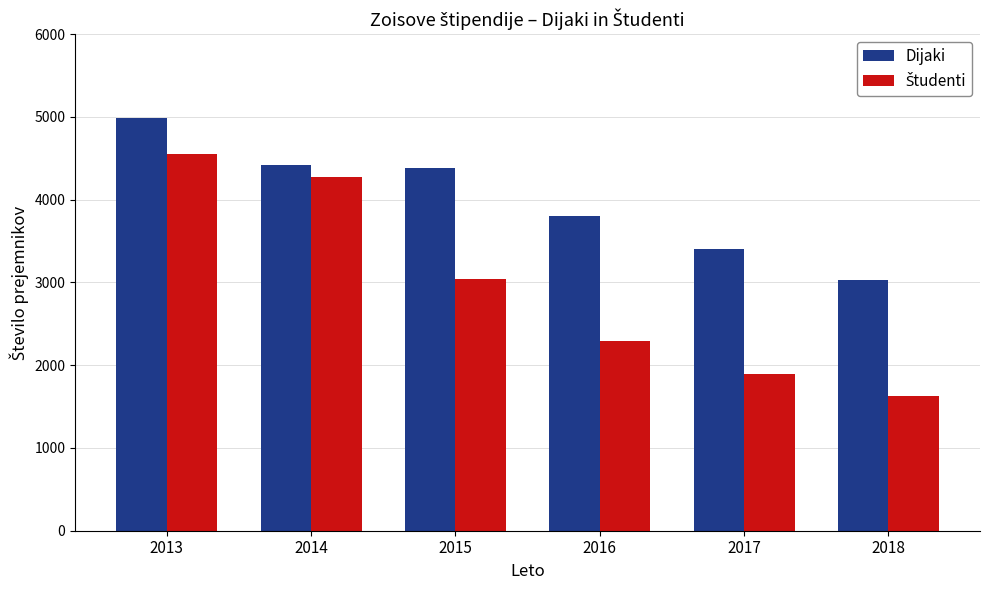

What is the spread (max minus min) of values at 2015?

1342